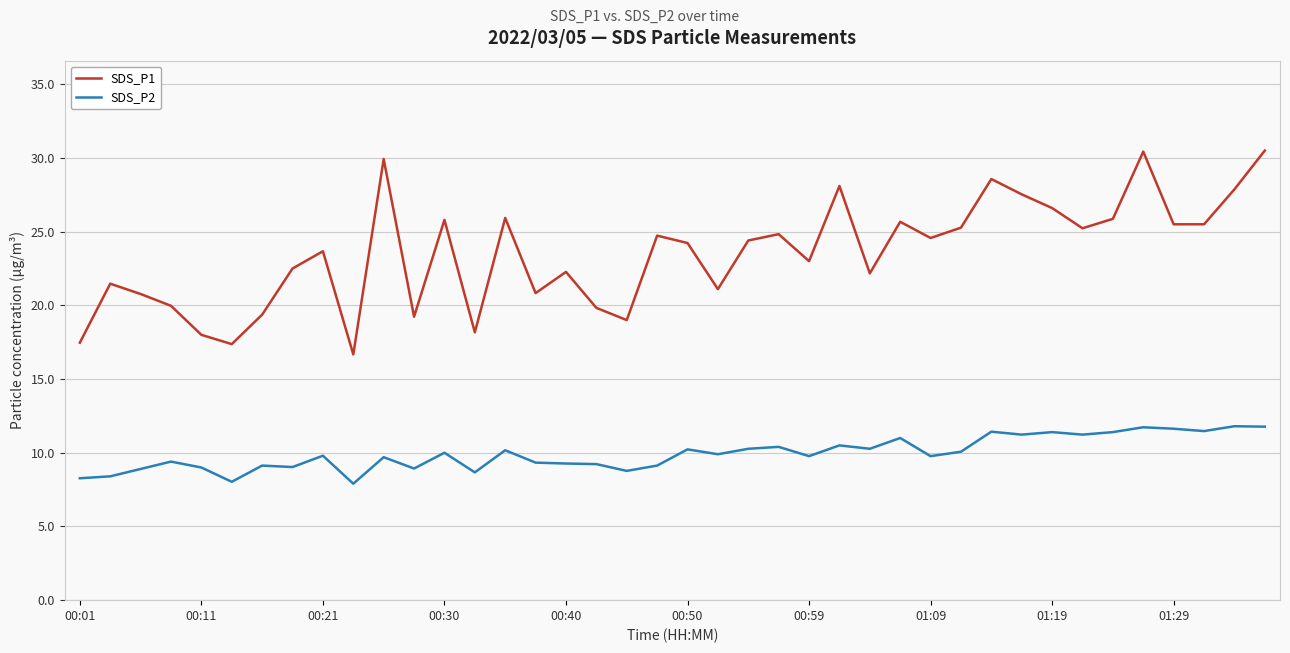

Which series has the widest spread of values?

SDS_P1